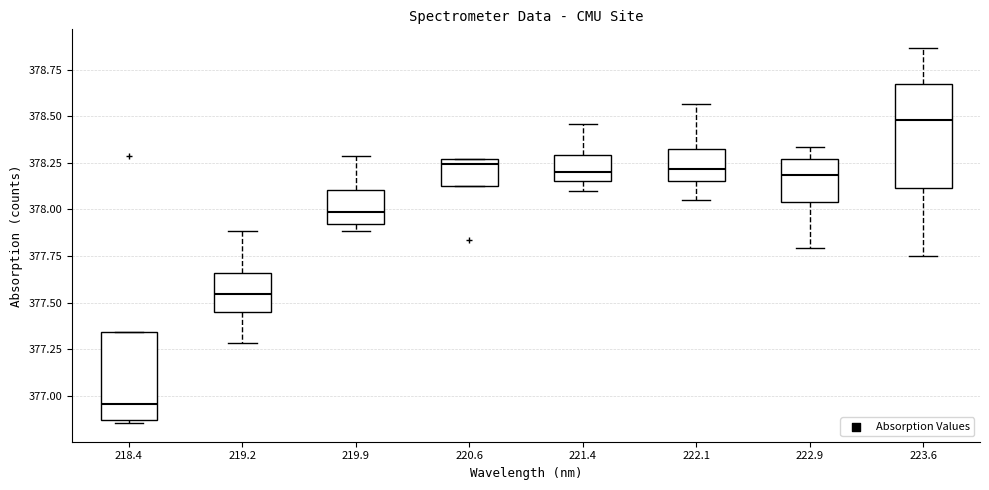

Which box is the tallest, from its lower edge to its upper edge?

223.6